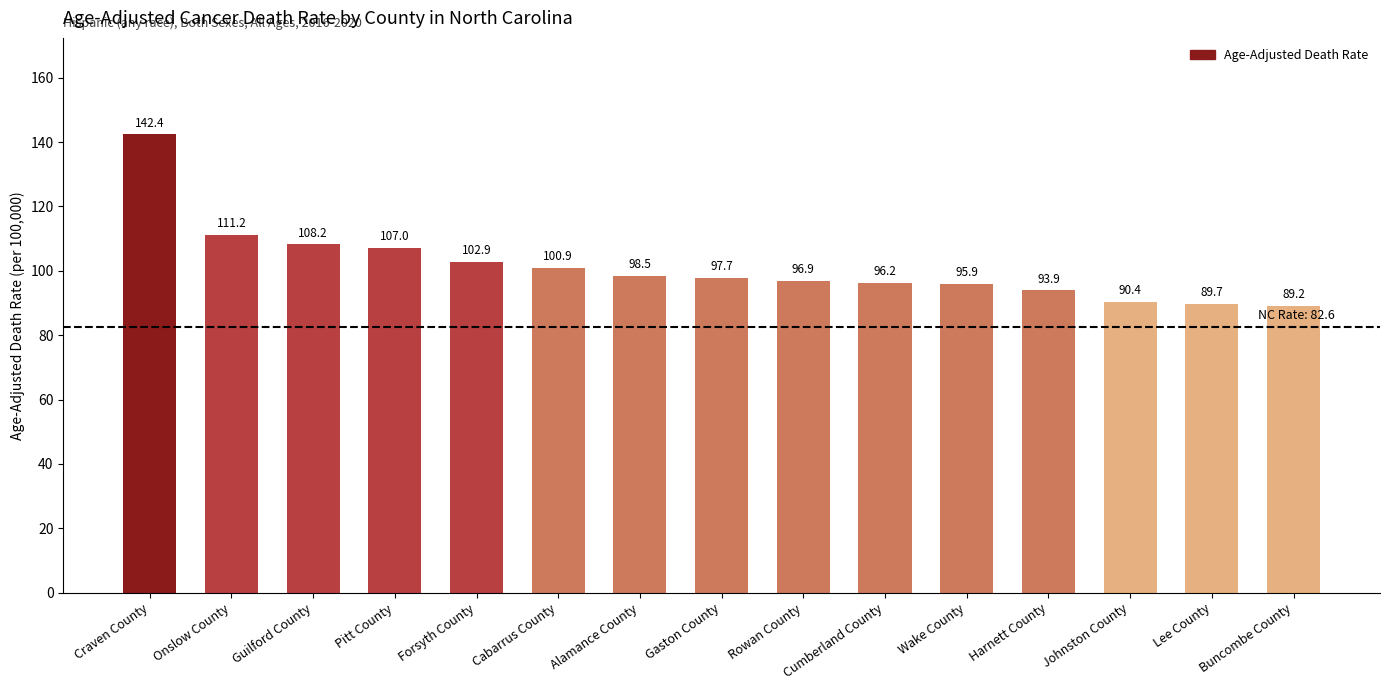

The value at Cabarrus County is 155.2. True or false?

False